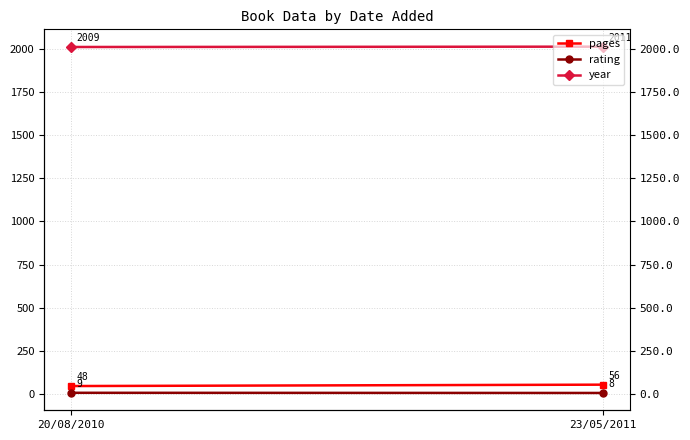

What is the value of the rating point at the 1st from the left?

9